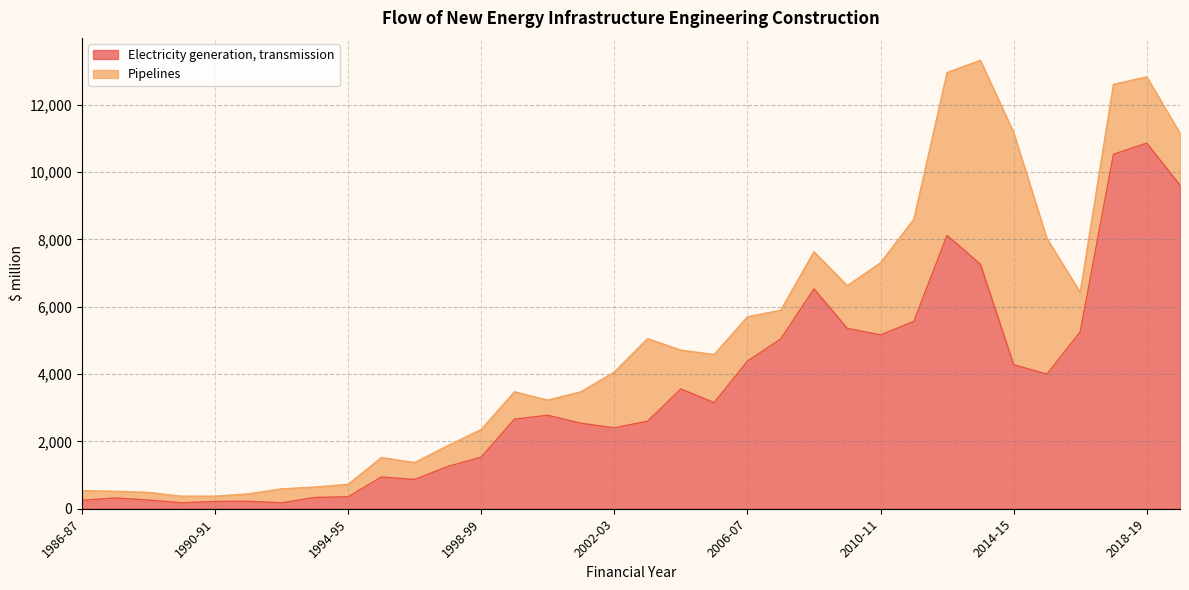

Reading right to left, extract all data points from this chart.

9608.6	10859.7	10528.9	5252.2	3997.6	4280.1	7263.2	8120.6	5563.1	5164.2	5357.4	6529.3	5042.5	4384.5	3153.0	3556.7	2600.5	2404.1	2538.3	2776.1	2662.2	1533.1	1256.1	869.2	943.0	354.2	335.5	175.2	221.6	217.0	175.2	259.2	319.6	250.3